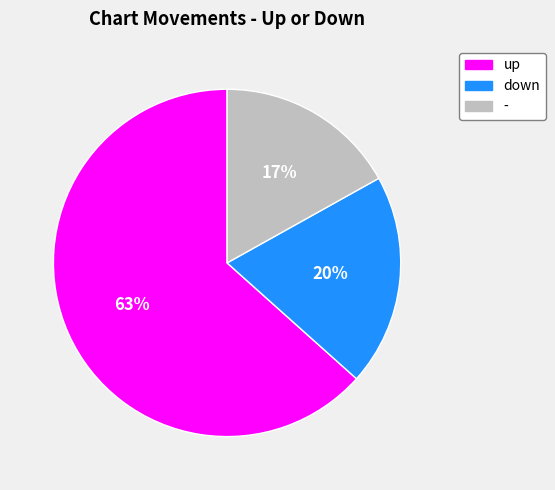

Which category has the smallest portion of the pie?

-